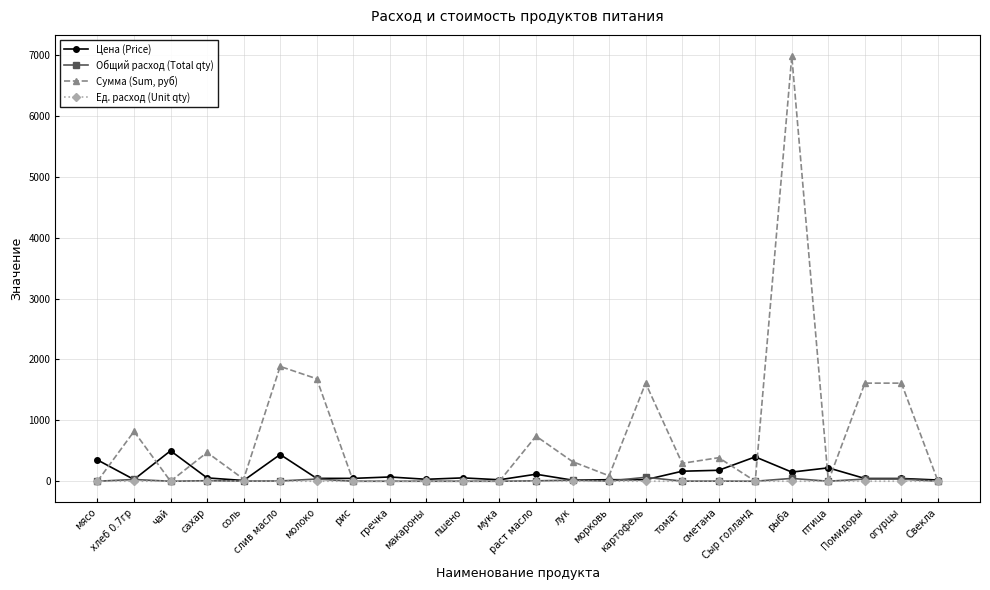

At which category does Сумма (Sum, руб) reach its first local valley?

чай